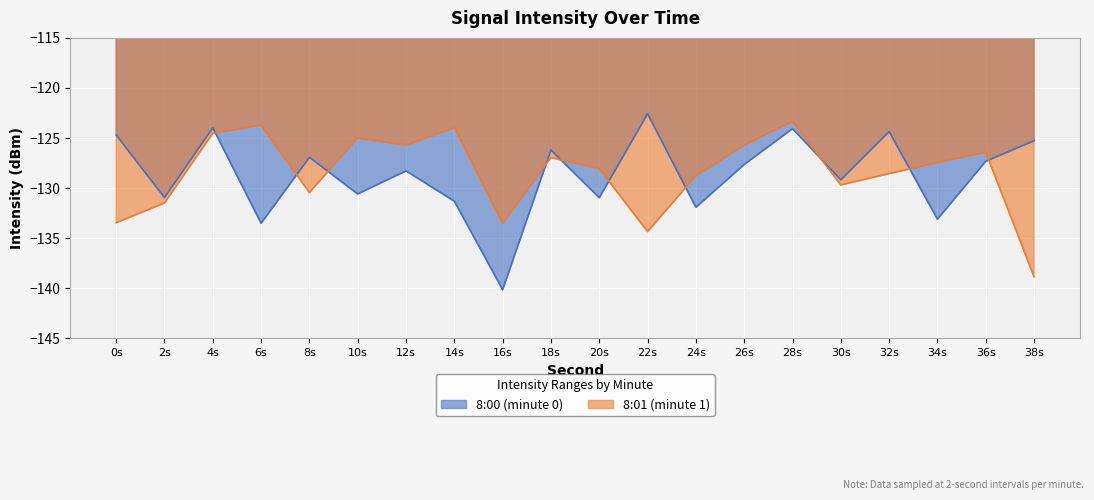

True or false: 8:01 and 8:00 cross at least once.

True